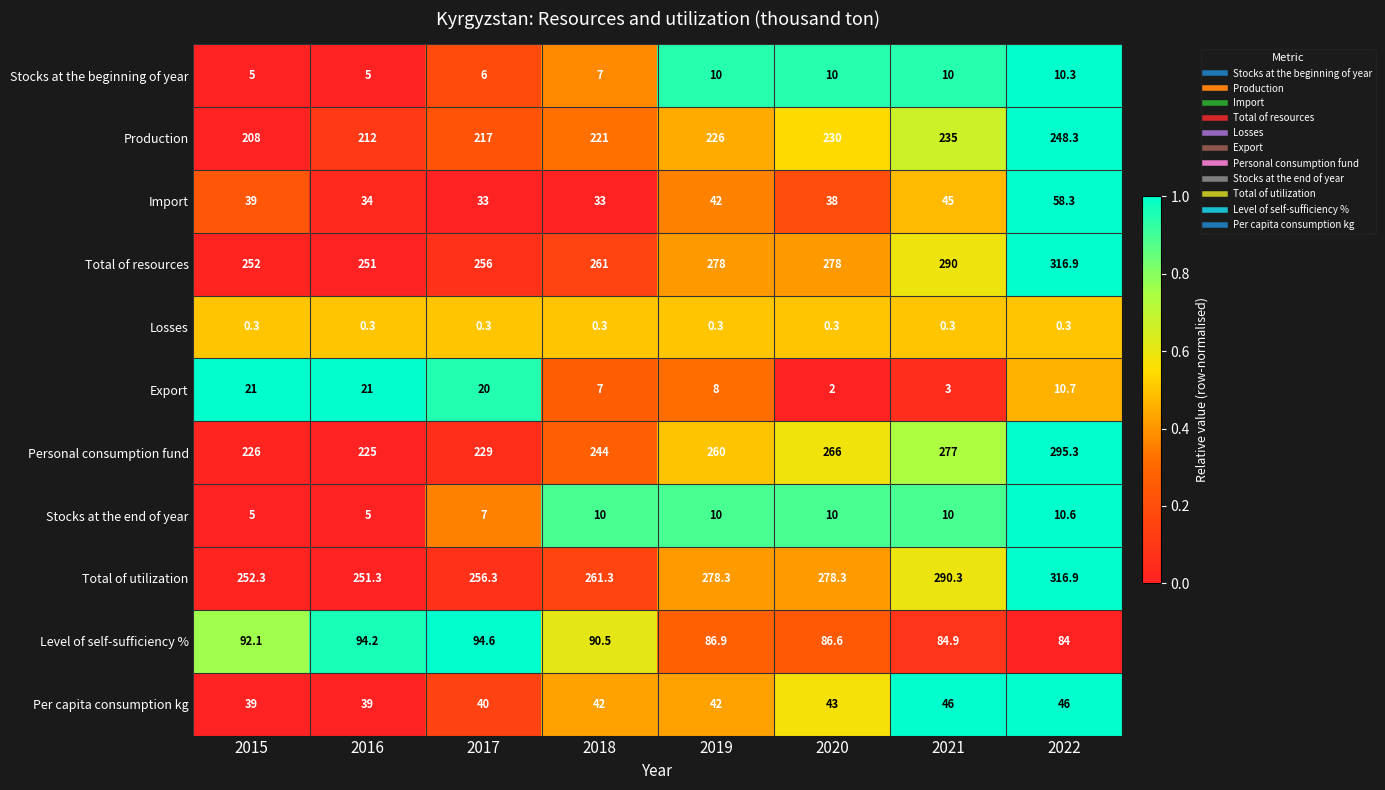

Is the value of Total of resources at 2021 greater than the value of Stocks at the beginning of year at 2020?

Yes